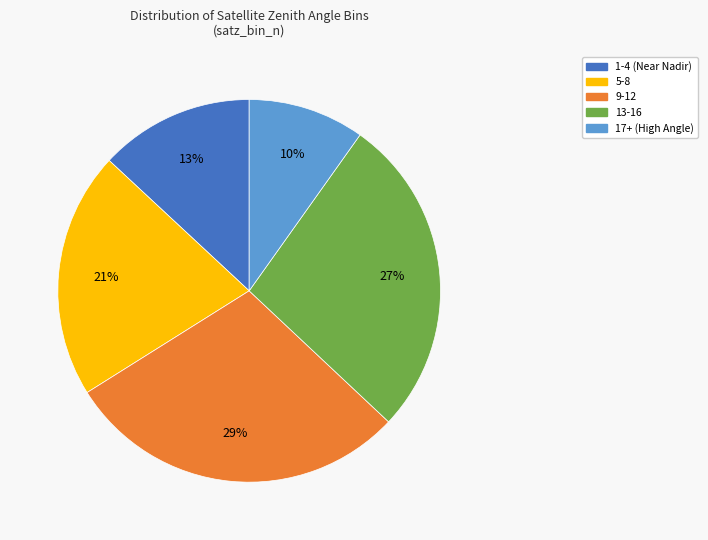

The 1-4 (Near Nadir) slice represents 7% of the pie. True or false?

False